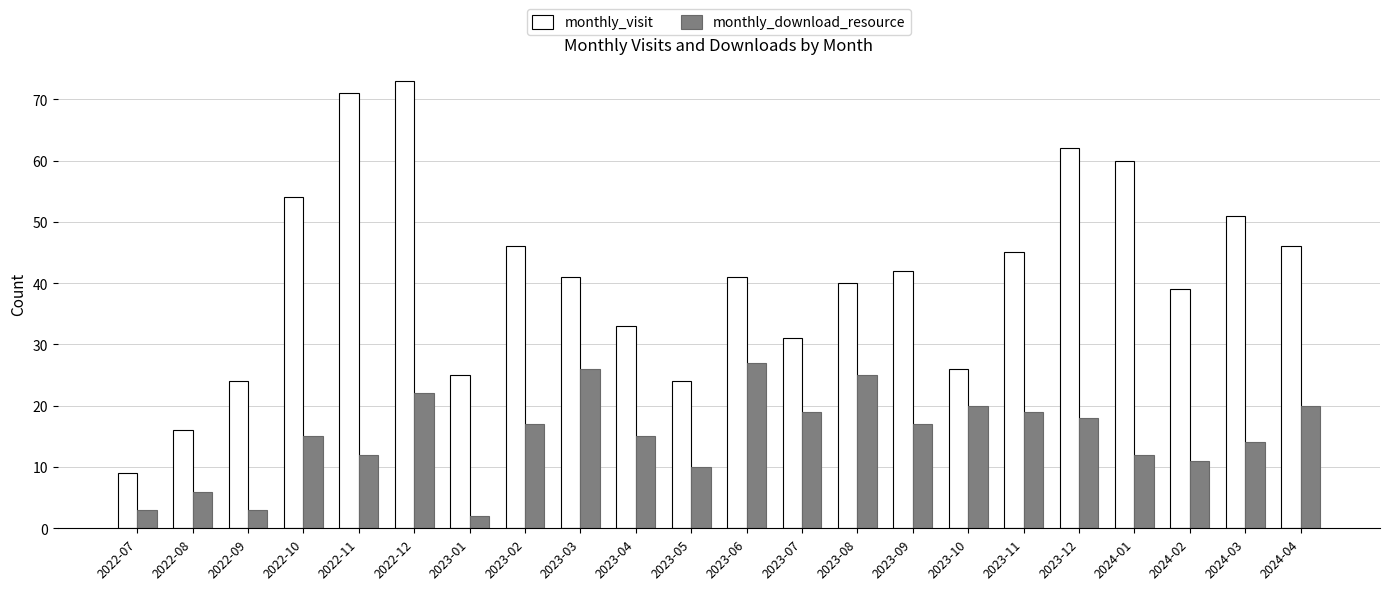

What are all the series names shown in the legend?

monthly_visit, monthly_download_resource